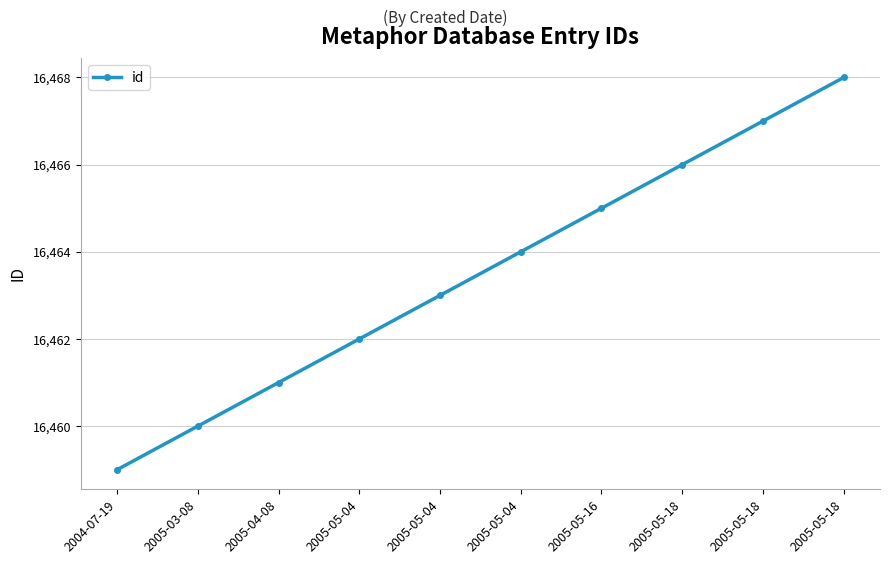

How many values are between 16461 and 16466?

6